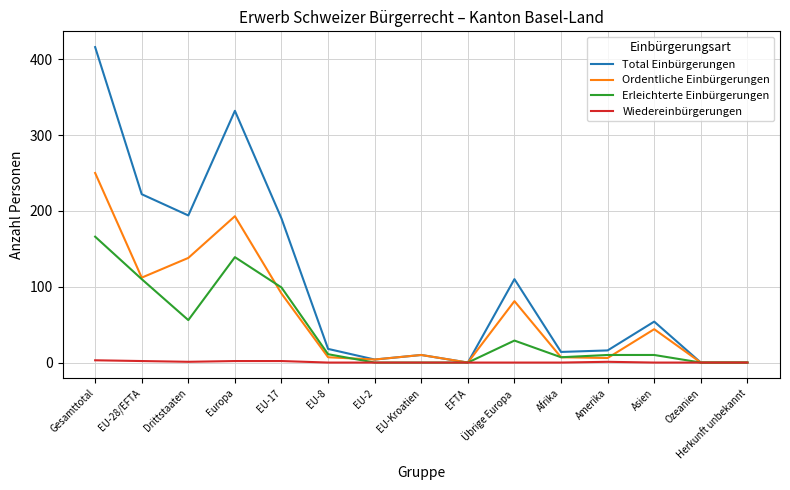

What is the difference between the second highest and second lowest values in the Total Einbürgerungen series?

332